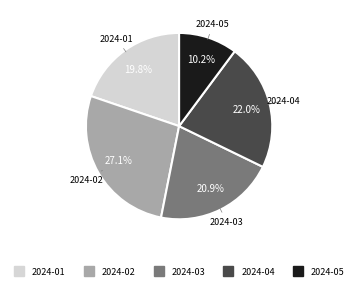

Does any single category account for the majority?

No